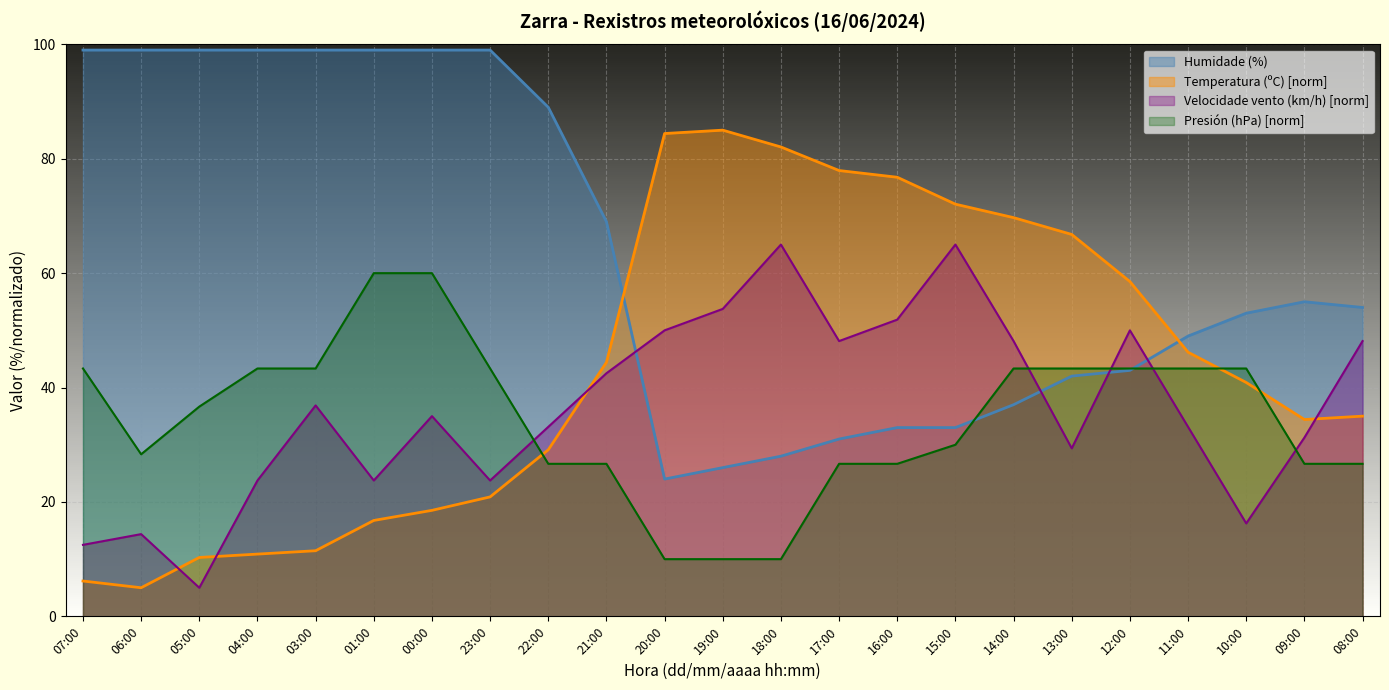

What are all the series names shown in the legend?

Humidade (%), Temperatura (ºC) [norm], Velocidade vento (km/h) [norm], Presión (hPa) [norm]